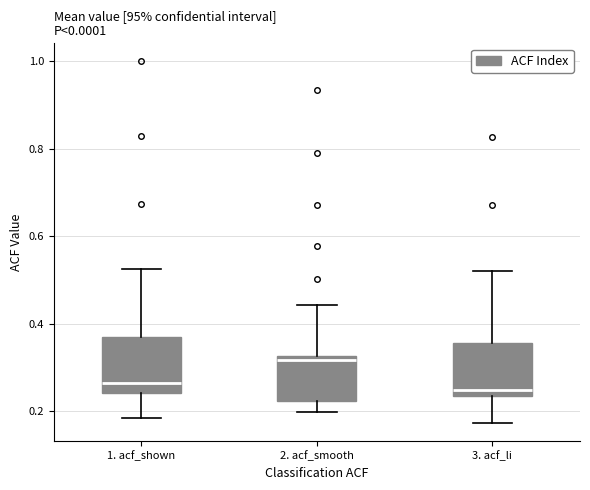

Where does the median line of the box for 1. acf_shown sit on the y-axis? The values are not printed on the chart, so give them approximately, as read against the axis.

0.26